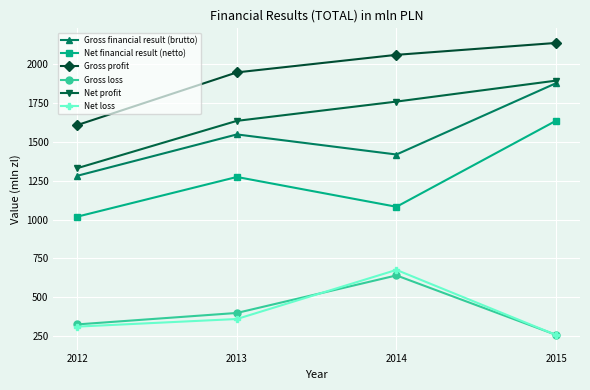

True or false: Net profit and Net loss intersect in this chart.

False